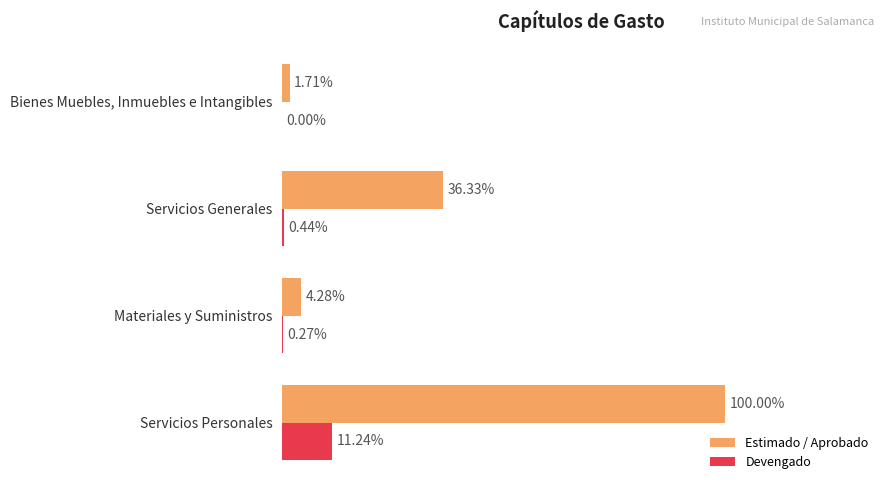

What are all the series names shown in the legend?

Estimado / Aprobado, Devengado